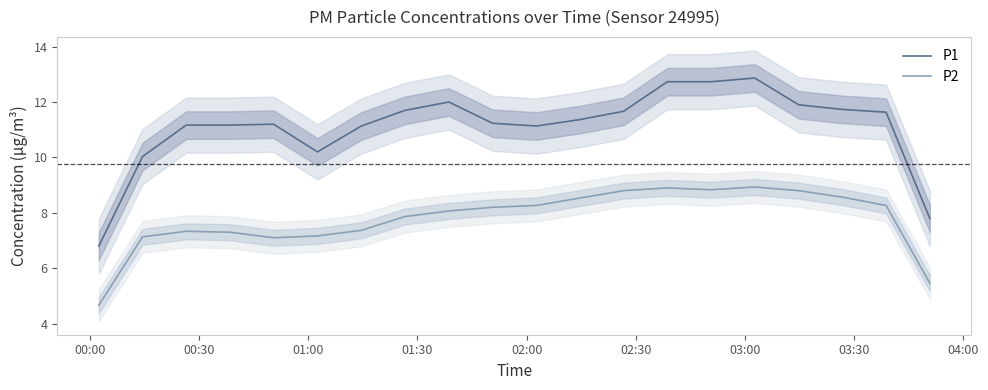

How many data points in P1 are less than 11?

4